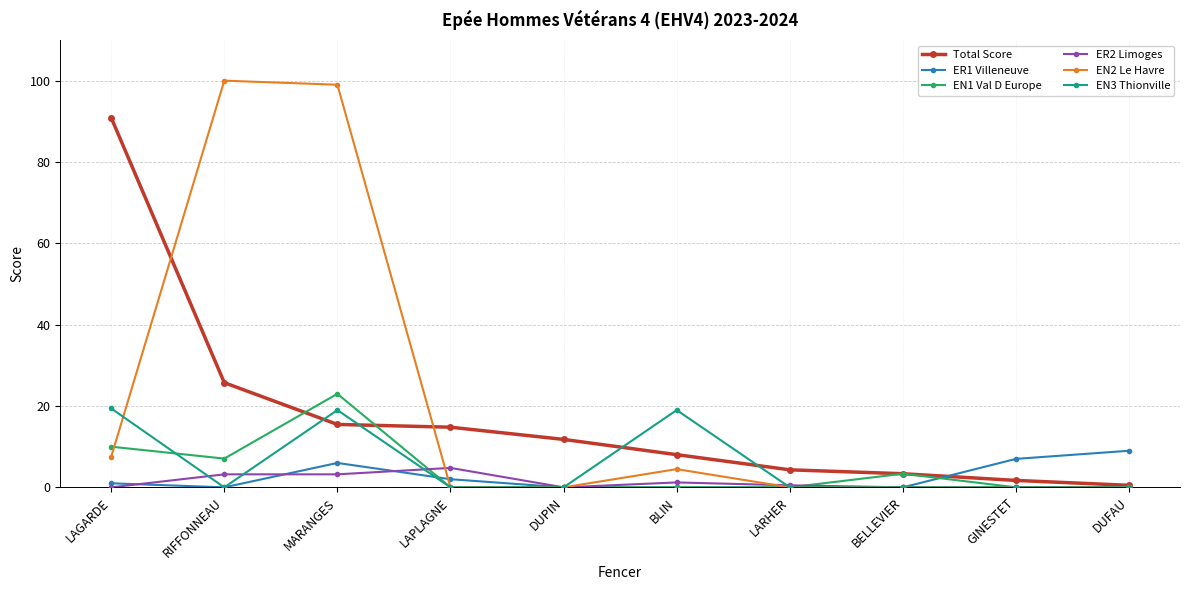

Where is the first local maximum for EN1 Val D Europe?

MARANGES